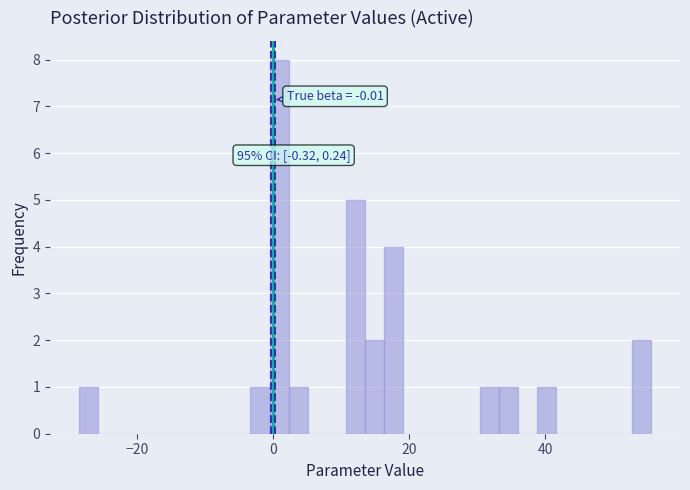

Read against the x-axis, roughly where is the centre of the tallest bar?

0